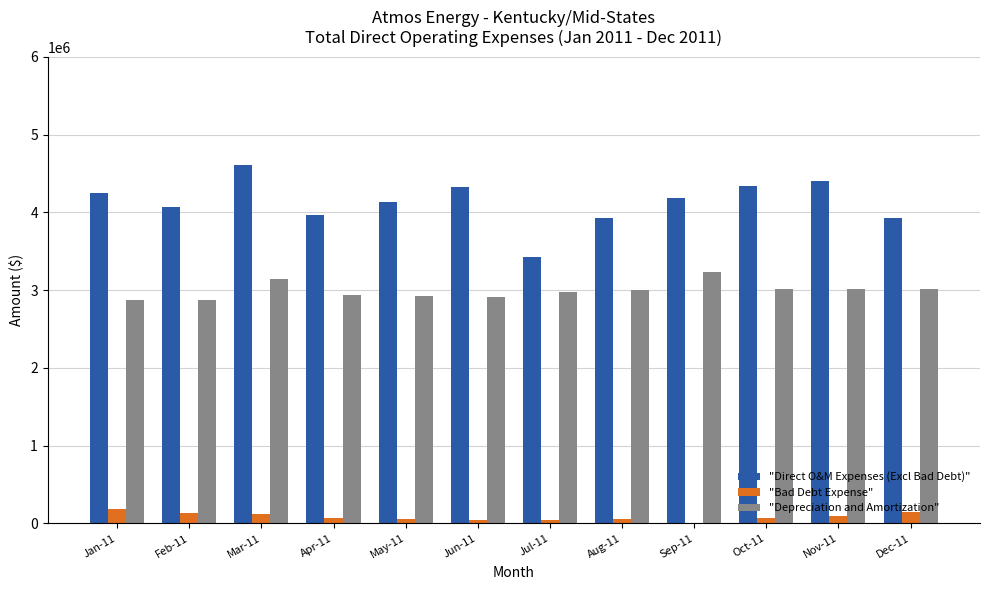

What is the highest value of the "Depreciation and Amortization" series?

3238365.0